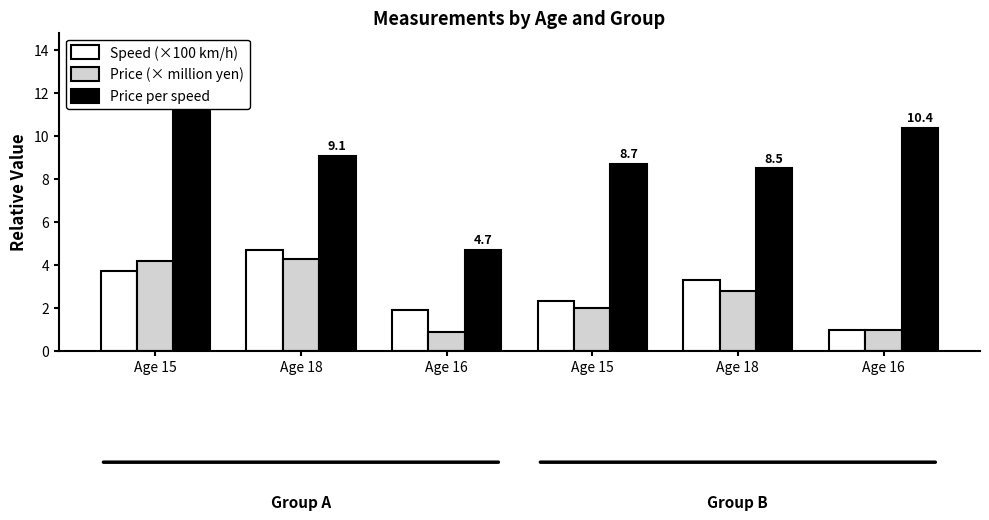

Which series has the largest range (max minus min)?

Price per speed